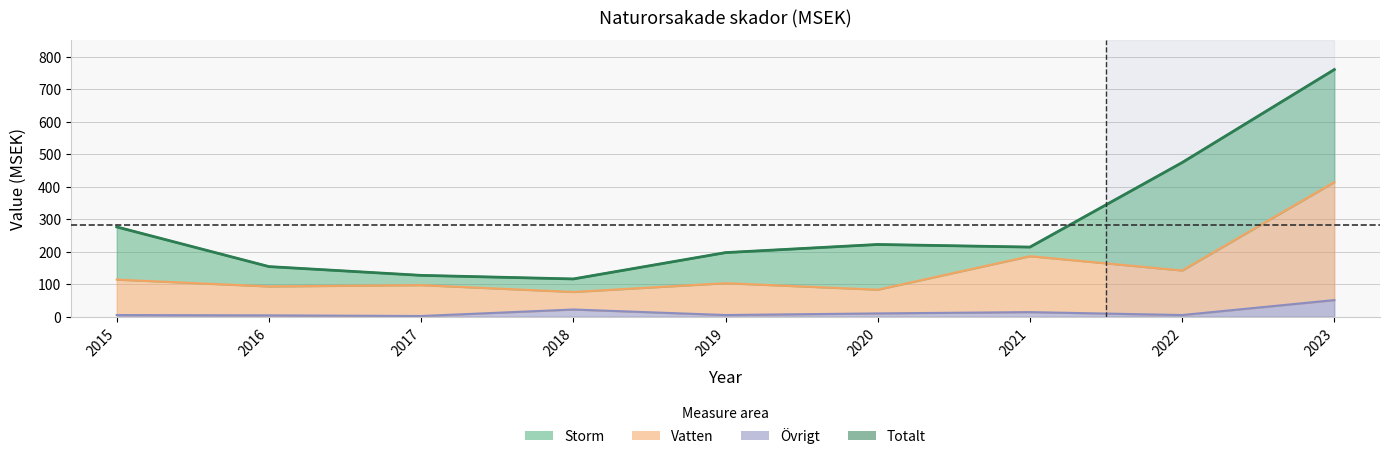

At which label does Vatten first exceed 103?

2015